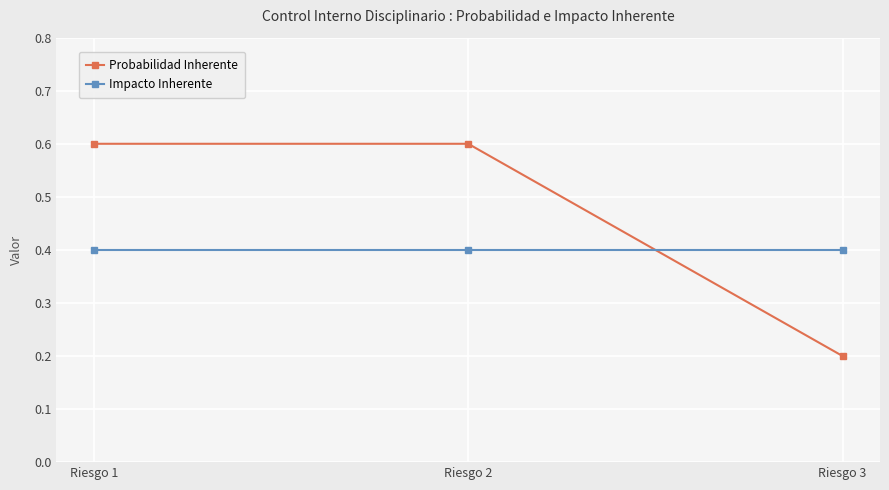

What is the spread (max minus min) of values at Riesgo 3?

0.2